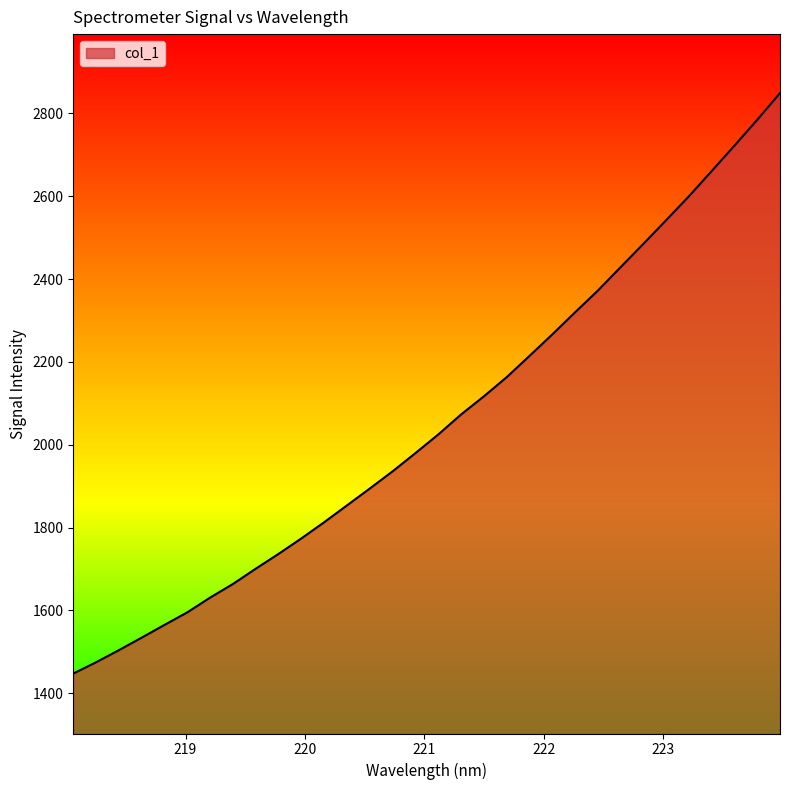

What is the minimum value shown in the chart?

1447.3